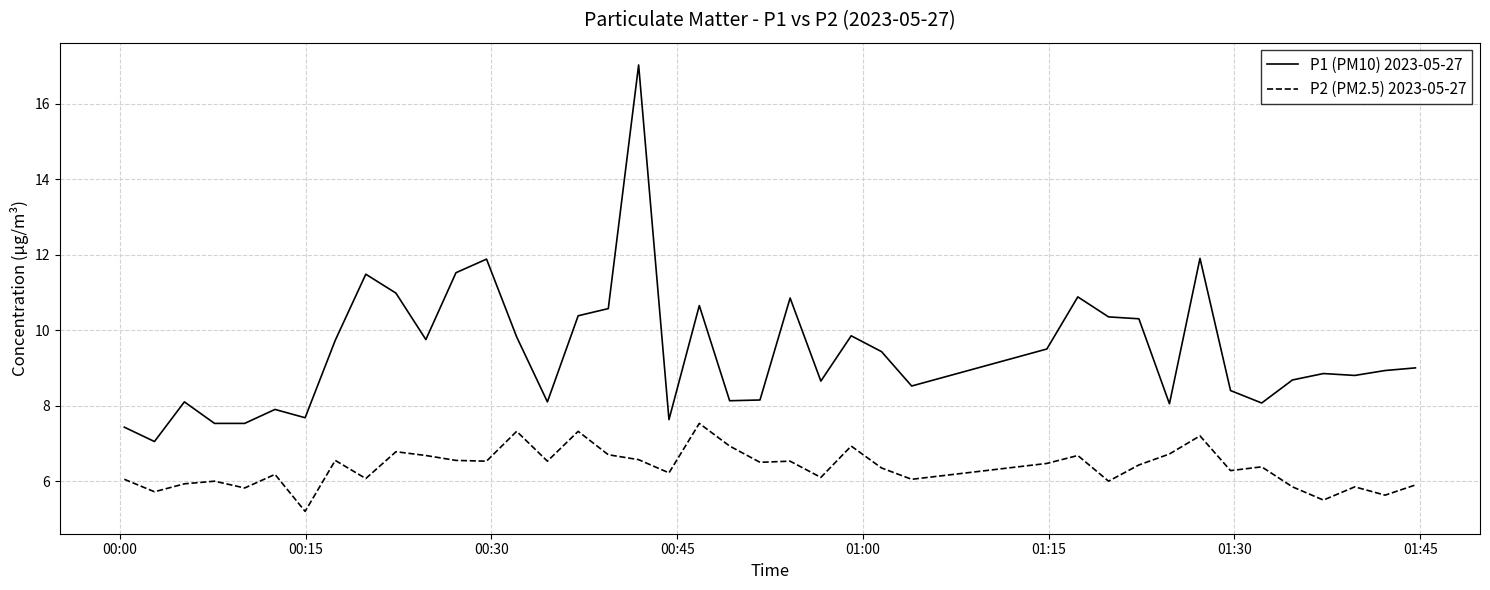

List the series in order of their overall mean, lowest first.

P2 (PM2.5) 2023-05-27, P1 (PM10) 2023-05-27